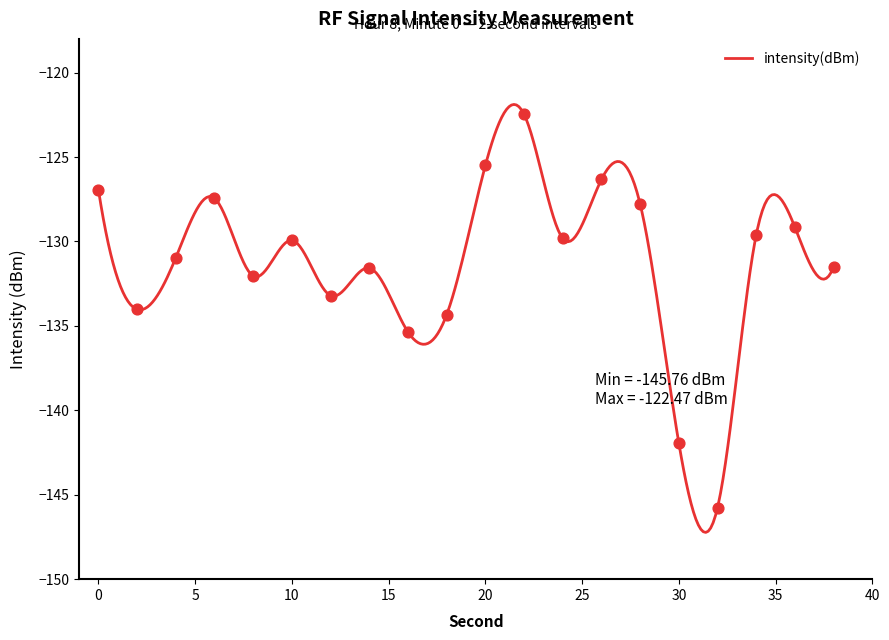

Between 12 and 6, which is larger?

6